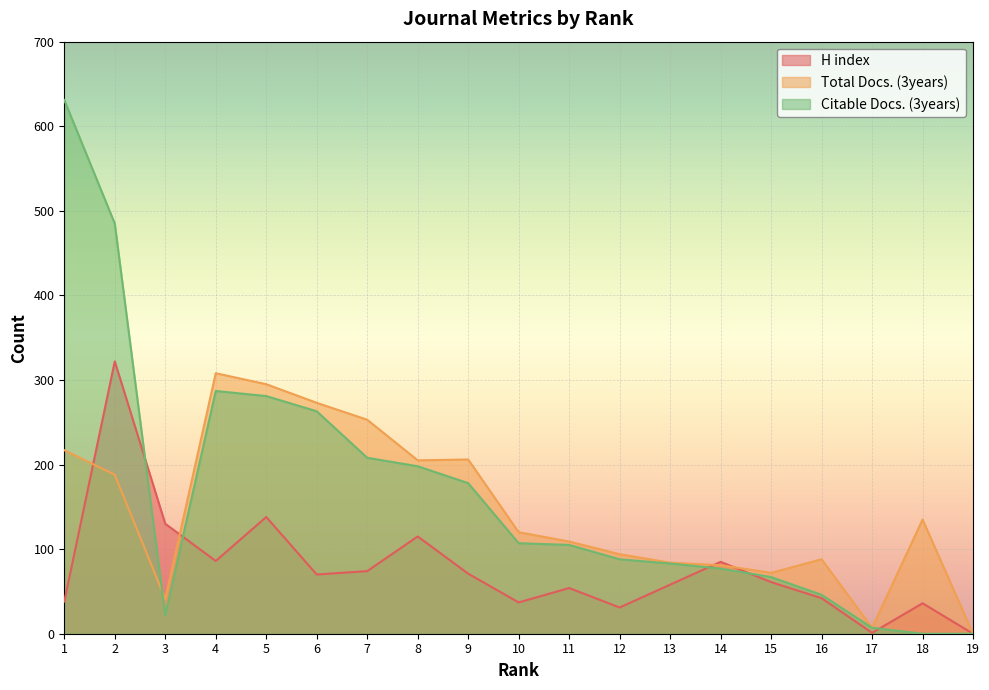

Rank the categories by Total Docs. (3years) value from highest to lowest.

4, 5, 6, 7, 1, 9, 8, 2, 18, 10, 11, 12, 16, 13, 14, 15, 3, 17, 19